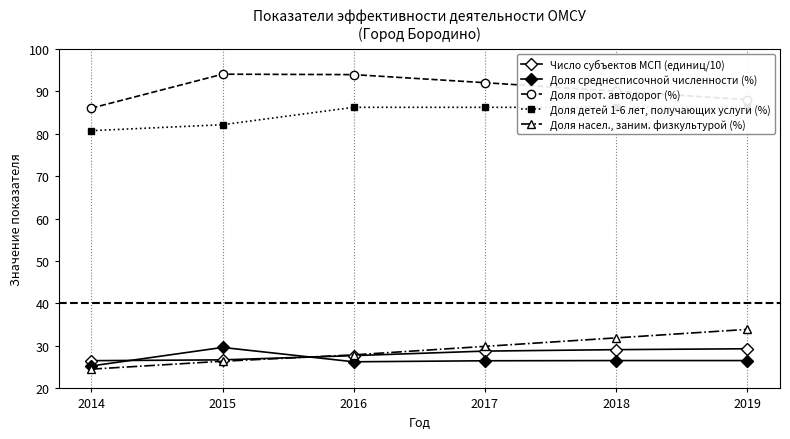

What is the value of the Число субъектов МСП (единиц/10) point at the 1st from the left?

26.5